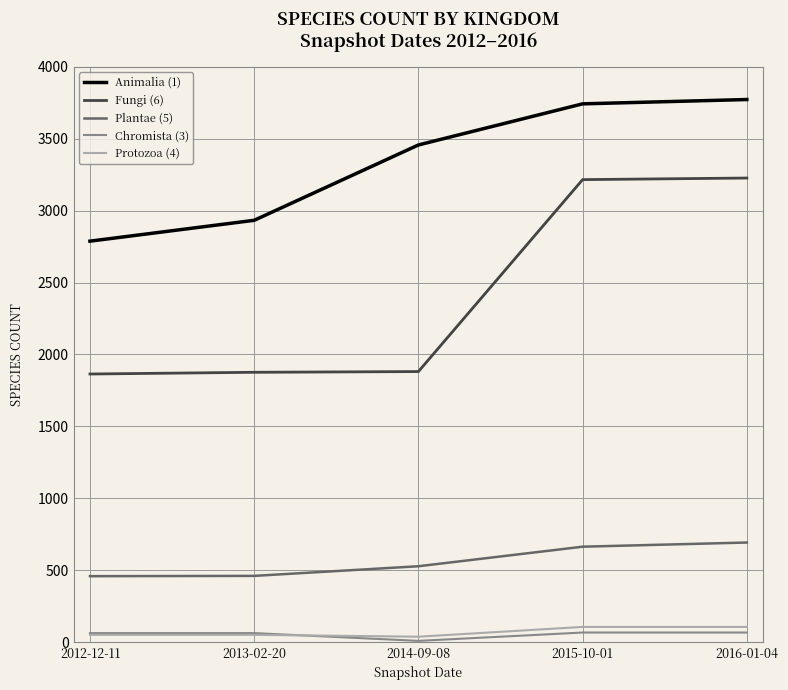

True or false: Chromista (3) and Plantae (5) cross at least once.

False